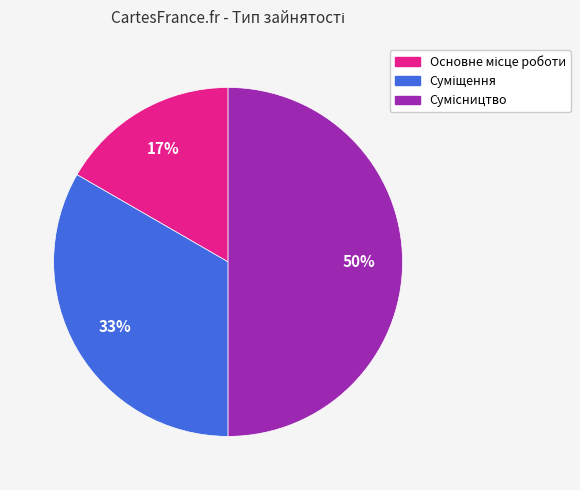

To the nearest percent, what is the difference between the largest and smallest slice percentages?

33%